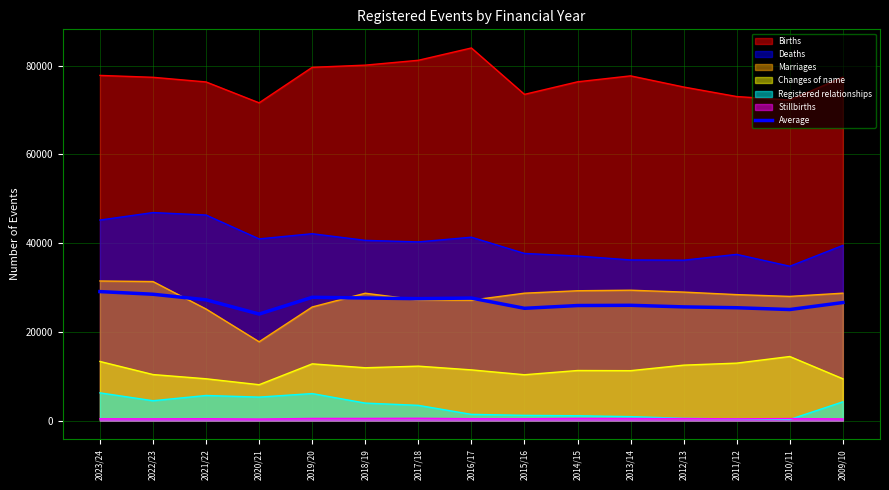

Reading left to right, transcribe all the data shown in this chart.

29067.0	28467.3	27210.8	24002.8	27777.3	27622.8	27473.7	27612.2	25298.7	25921.8	25975.8	25619.5	25427.0	25022.2	26596.2